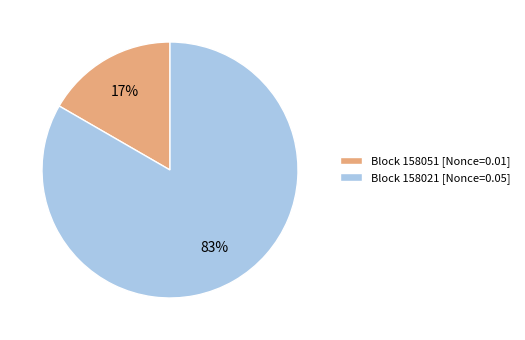

To the nearest percent, what is the average slice percentage?

50%